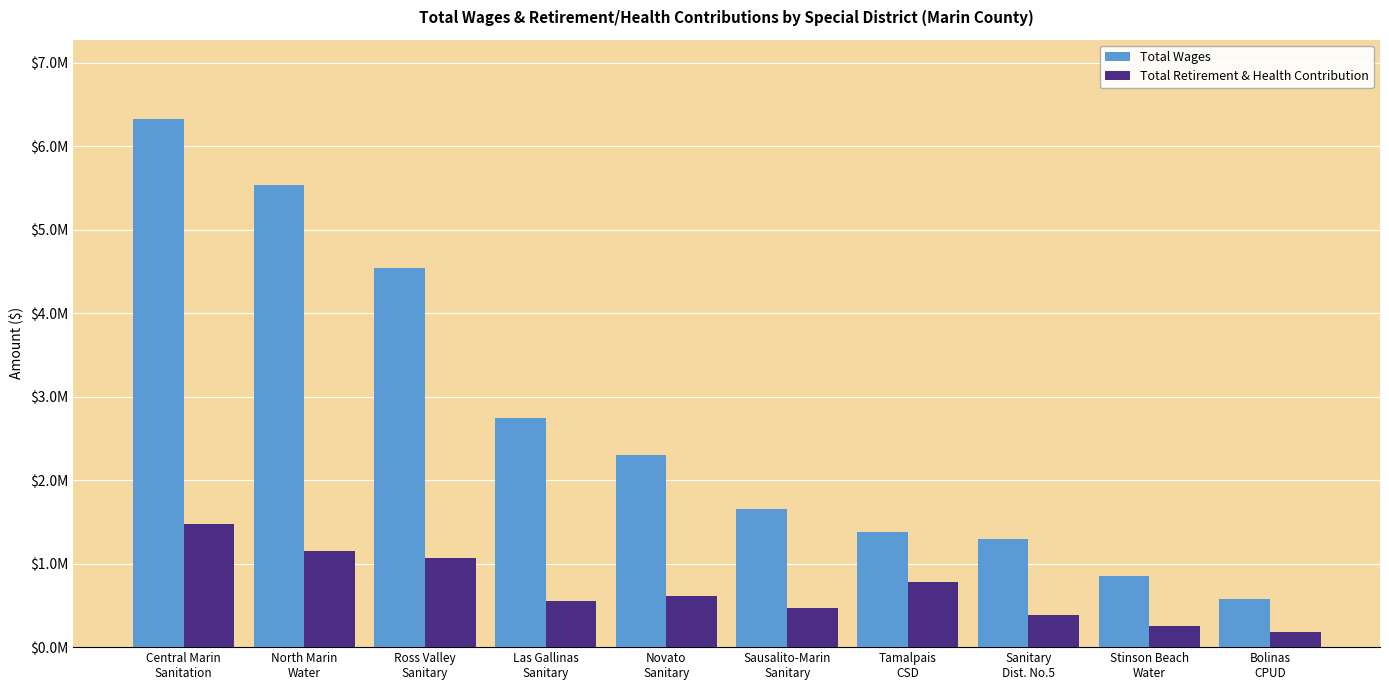

Reading left to right, transcribe all the data shown in this chart.

Total Wages: Central Marin
Sanitation=6326793.0	North Marin
Water=5539531.0	Ross Valley
Sanitary=4537969.0	Las Gallinas
Sanitary=2743977.0	Novato
Sanitary=2296416.0	Sausalito-Marin
Sanitary=1653503.0	Tamalpais
CSD=1381128.0	Sanitary
Dist. No.5=1297316.0	Stinson Beach
Water=853030.0	Bolinas
CPUD=582474.0
Total Retirement & Health Contribution: Central Marin
Sanitation=1477165.0	North Marin
Water=1152980.0	Ross Valley
Sanitary=1070235.0	Las Gallinas
Sanitary=550314.0	Novato
Sanitary=616196.0	Sausalito-Marin
Sanitary=464543.0	Tamalpais
CSD=782699.0	Sanitary
Dist. No.5=381370.2	Stinson Beach
Water=249383.0	Bolinas
CPUD=184731.0